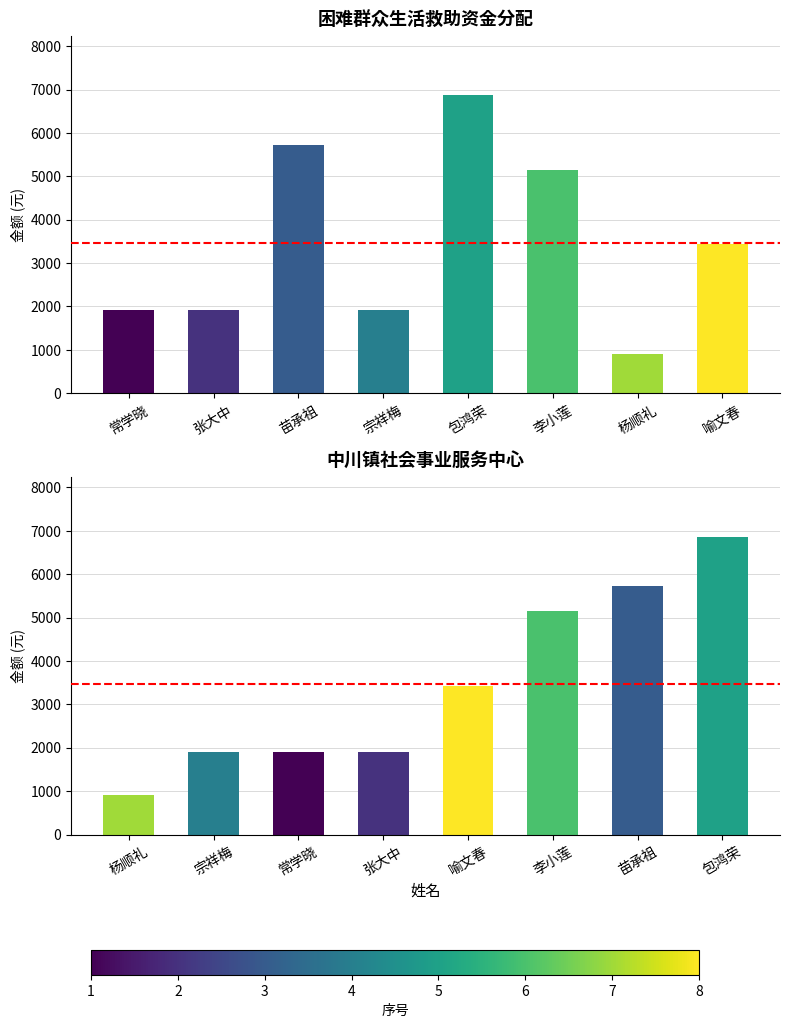

What is the minimum value shown in the chart?

900